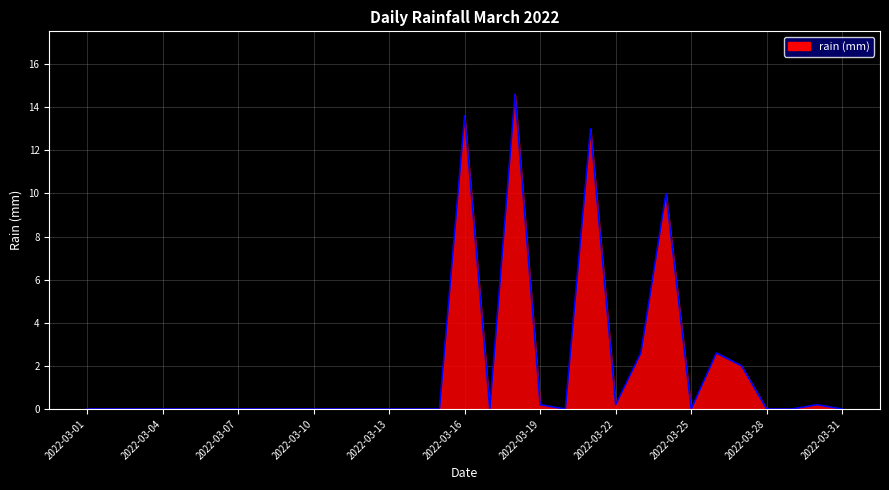

What is the difference between the maximum and minimum values?

14.6